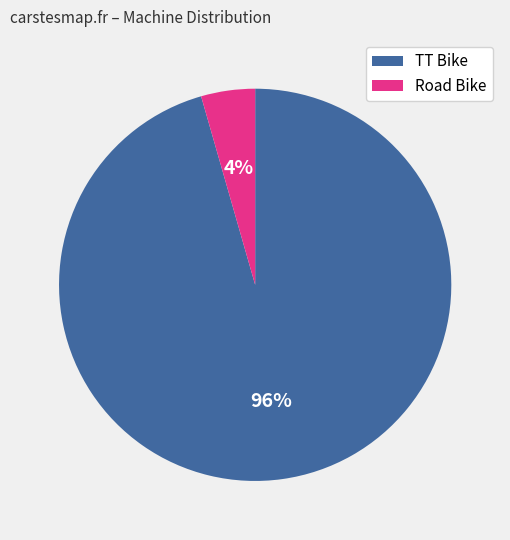

Is TT Bike the majority of the pie?

Yes